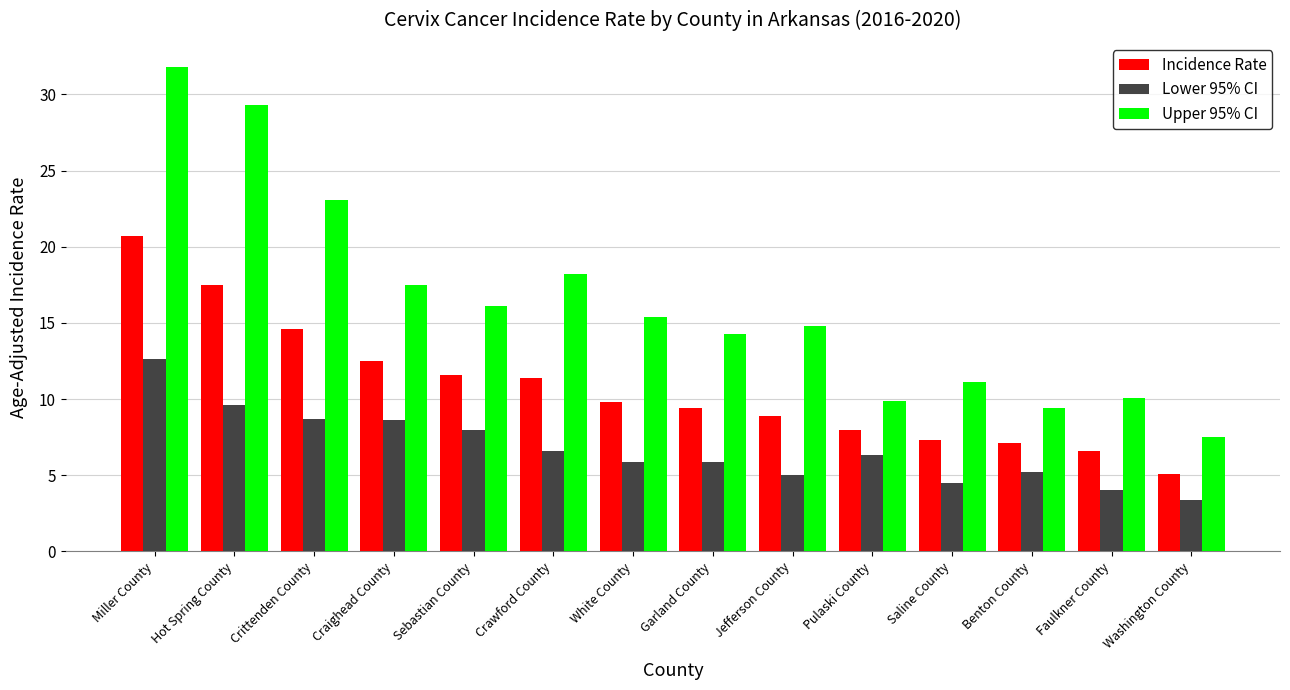

What is the total value across all series at Saline County?

22.9